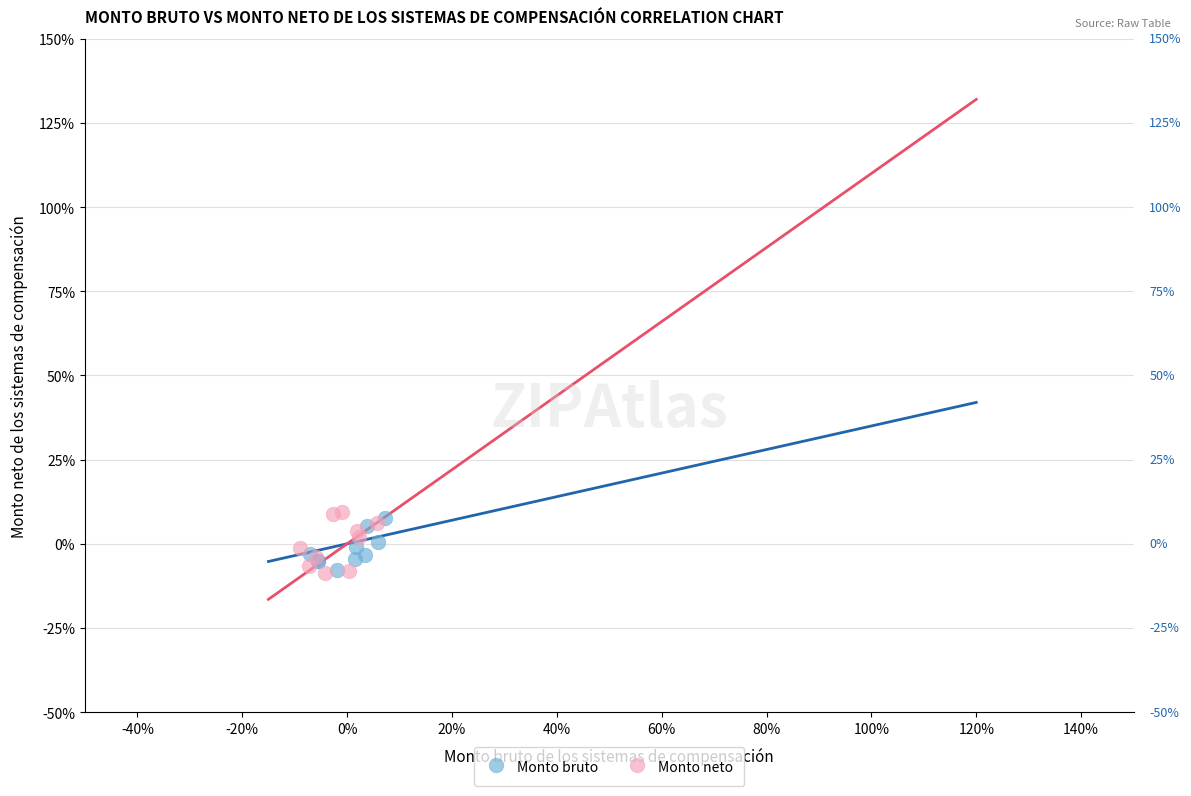

Which series contains the highest Y value?

Monto neto